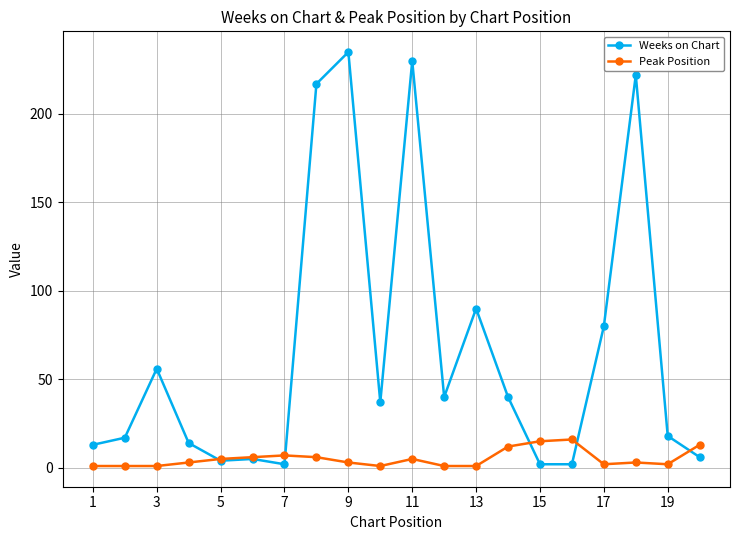

Which series has the widest spread of values?

Weeks on Chart